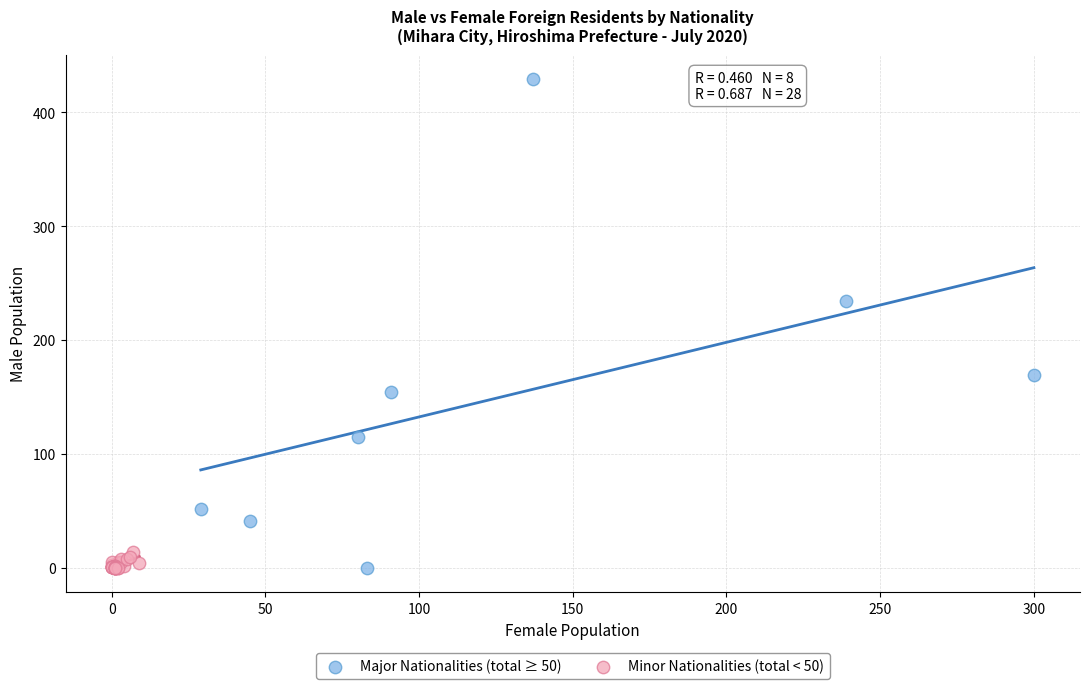

Which series has the largest Y range (max minus min)?

Major Nationalities (total ≥ 50)